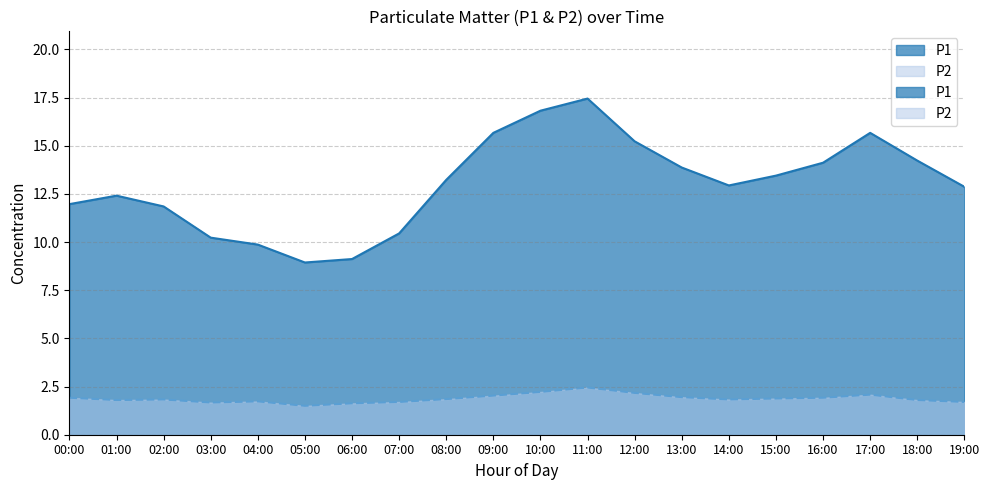

Which series has the largest range (max minus min)?

P1